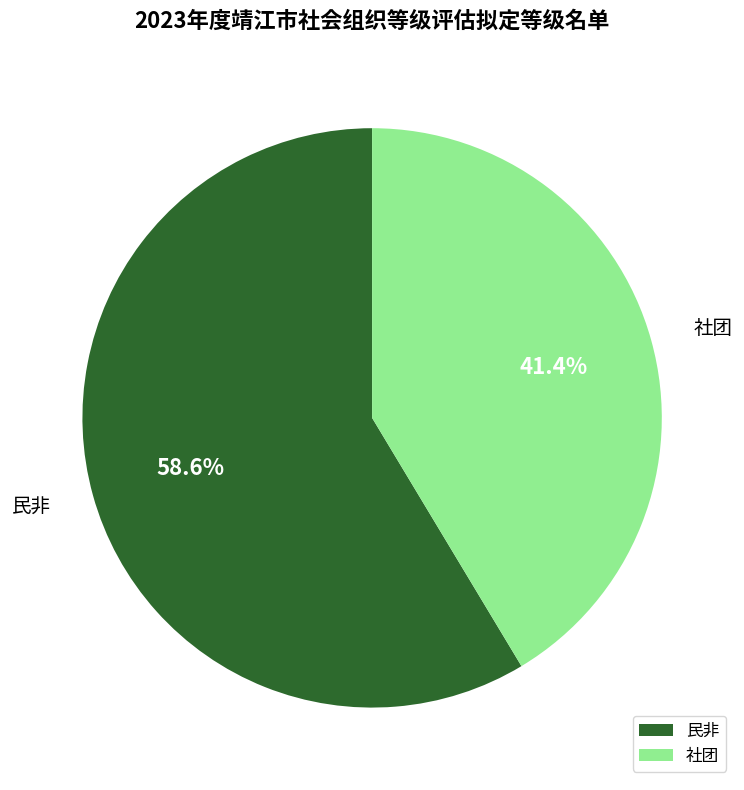

To the nearest percent, what is the difference between the largest and smallest slice percentages?

17%